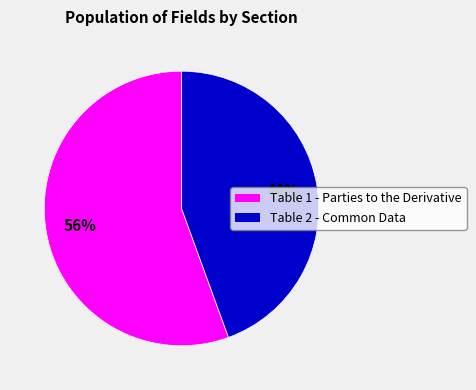

Is there any slice that represents more than half of the pie?

Yes